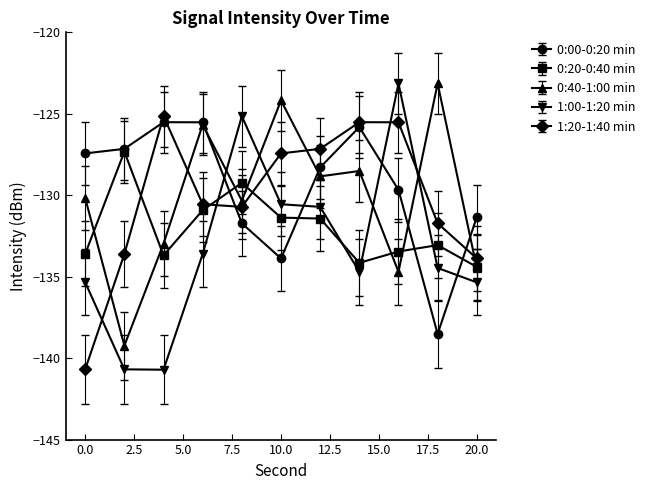

Which series ends up on top after the final intersection of 1:00-1:20 min and 0:00-0:20 min?

0:00-0:20 min